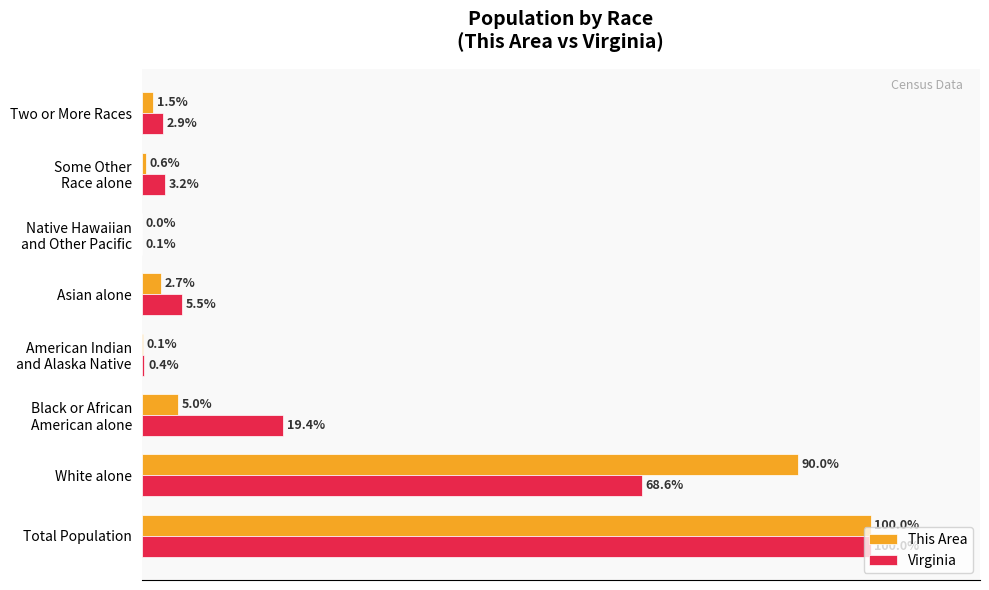

At which category is the sum across all series the highest?

Total Population